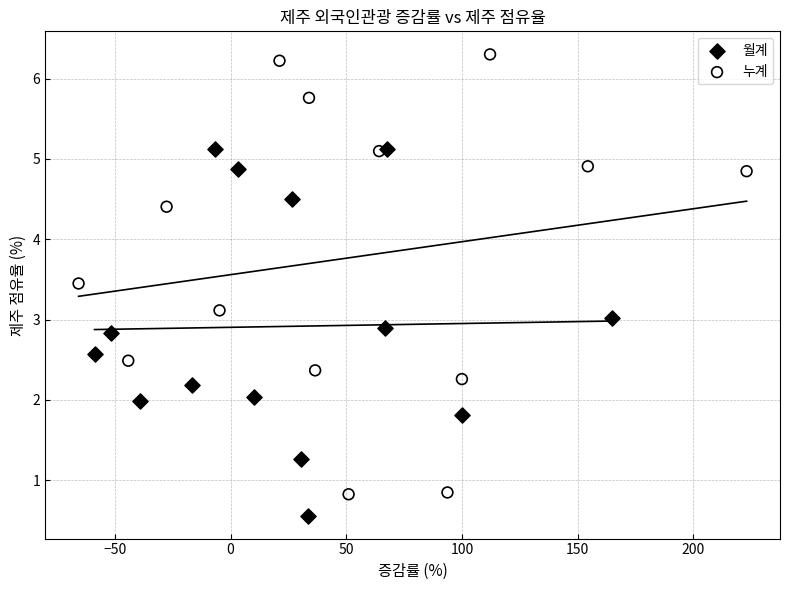

Which series reaches the maximum Y coordinate?

누계